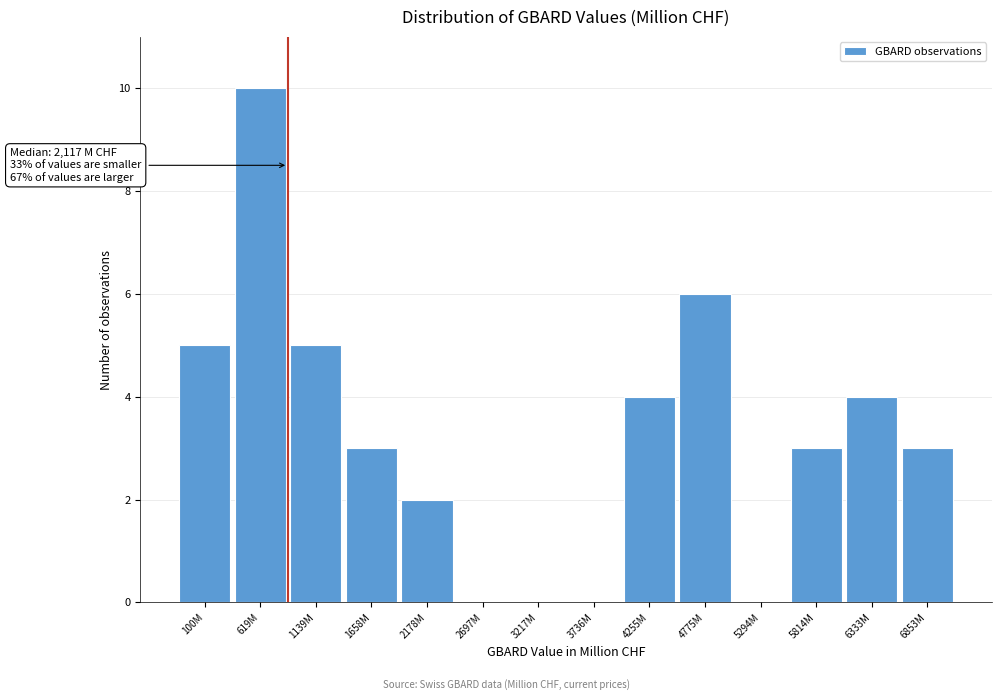

What is the maximum value shown in the chart?

10